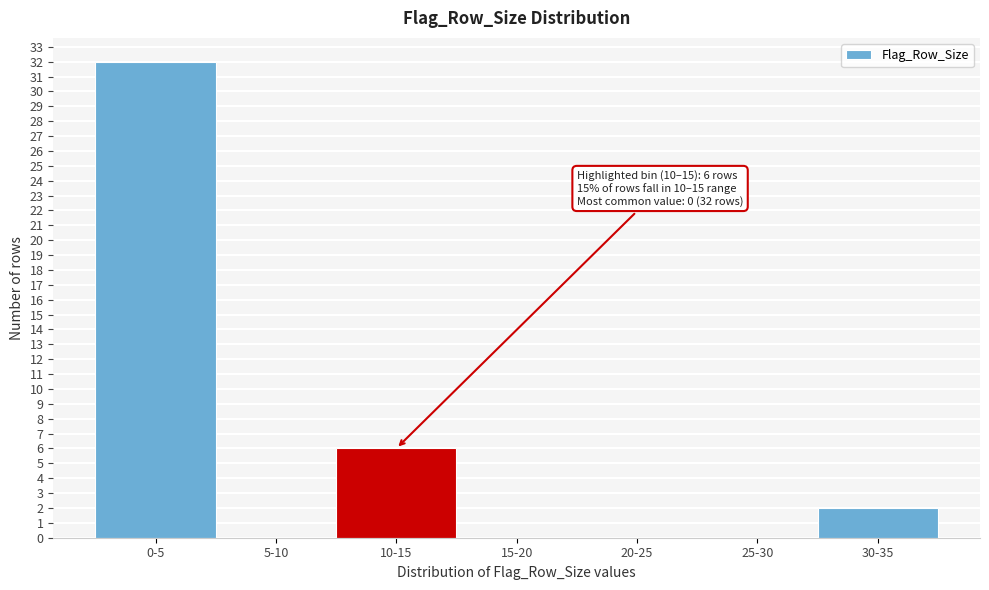

Reading left to right, extract all data points from this chart.

0-5=32	5-10=0	10-15=6	15-20=0	20-25=0	25-30=0	30-35=2